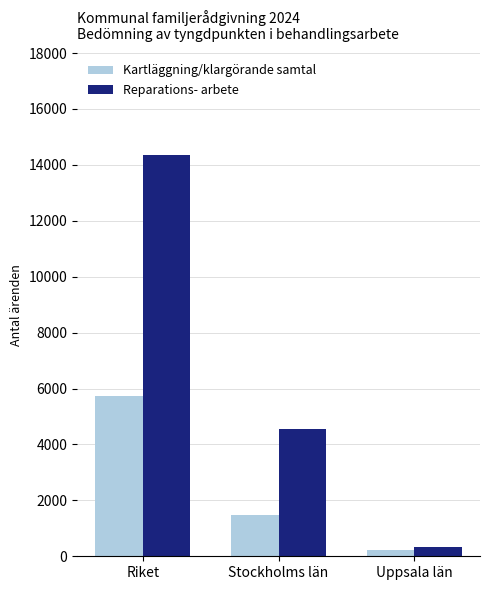

Are the bars grouped side by side (vs. stacked)?

Yes